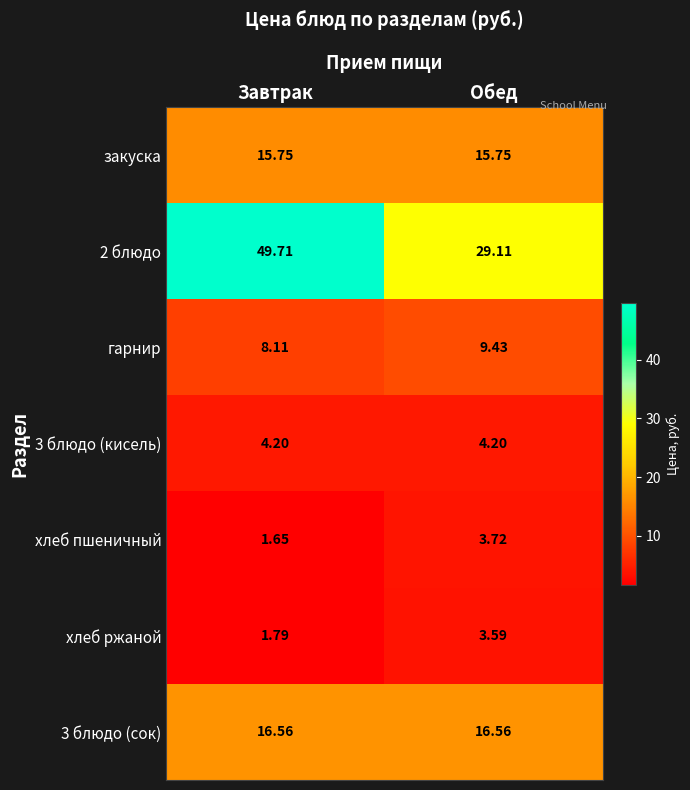

Which label corresponds to the largest value in the chart?

Завтрак